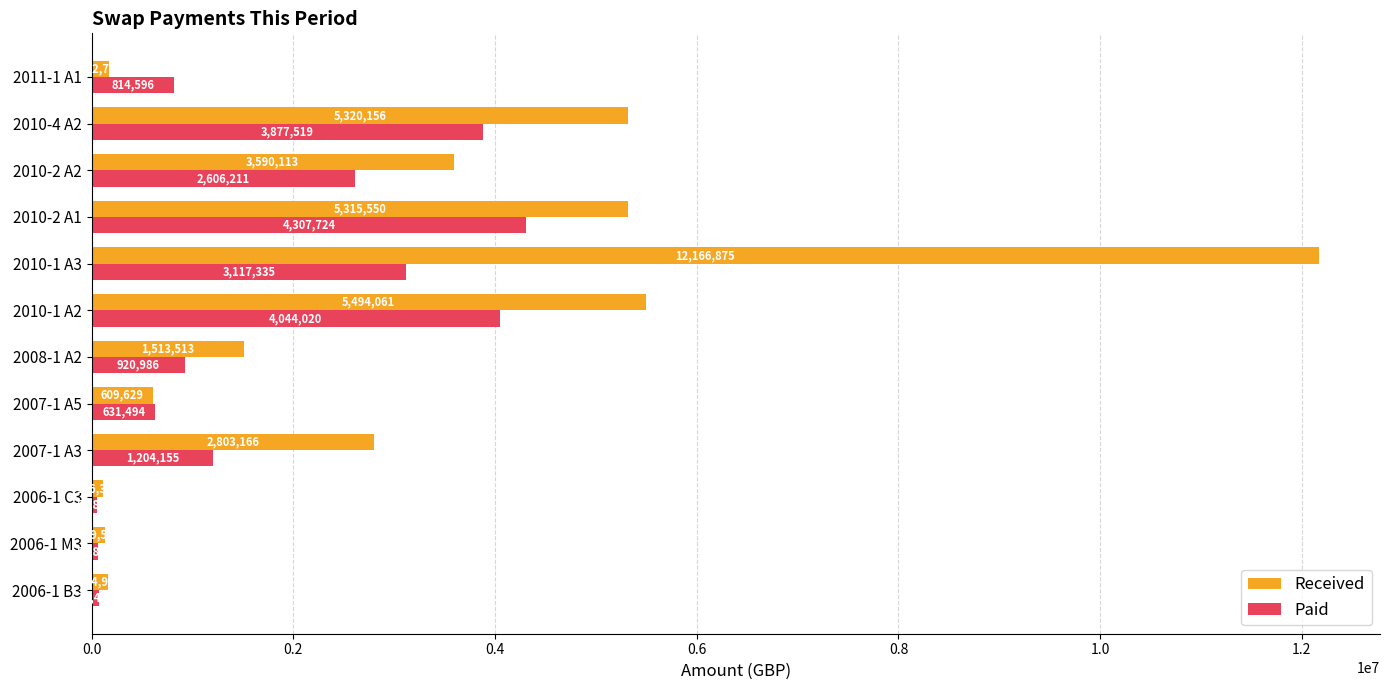

List the series in order of their peak value, lowest first.

Paid, Received